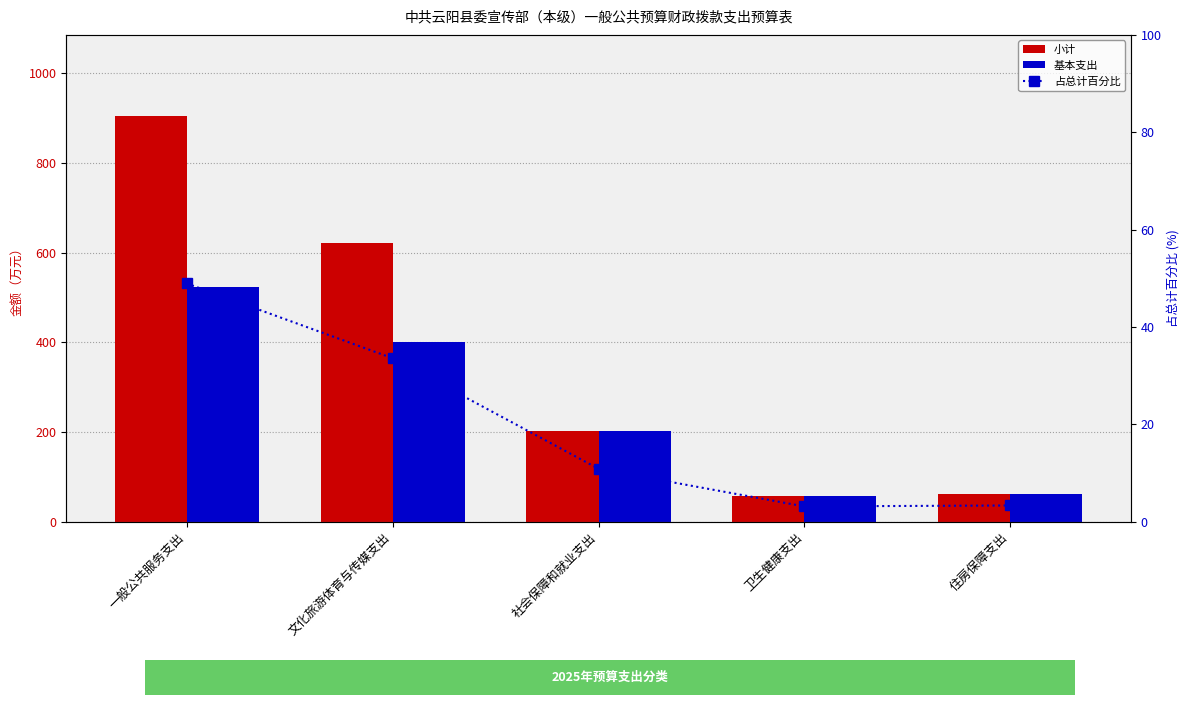

What is the label of the 5th bar from the right?

一般公共服务支出